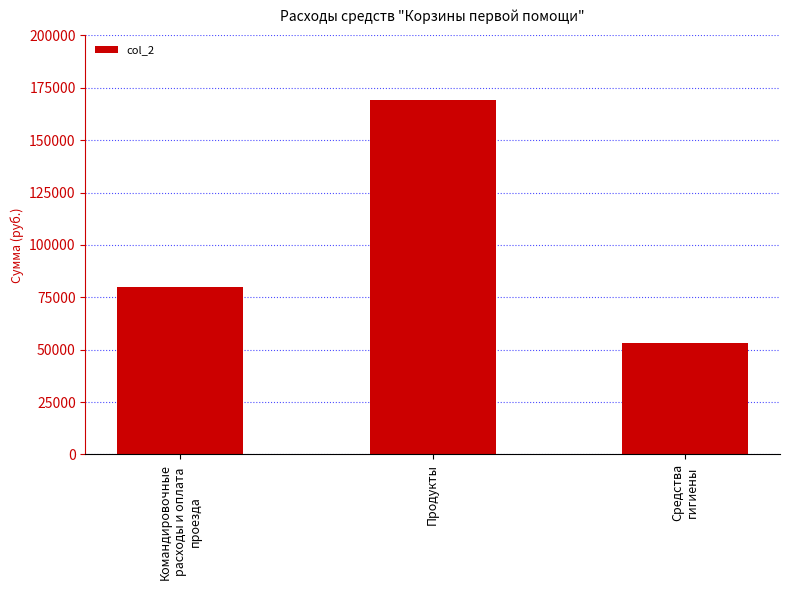

Reading left to right, what are all the values shown in this chart?

Командировочные
расходы и оплата
проезда=79869.0	Продукты=169040.0	Средства
гигиены=53016.1